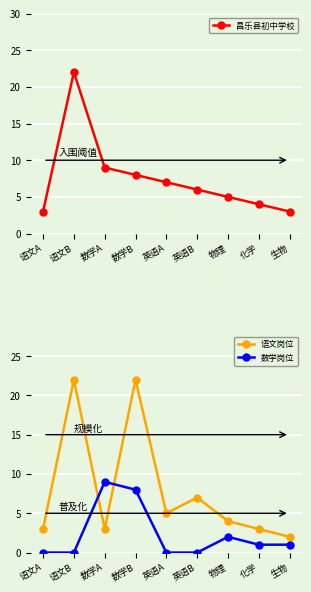

Reading left to right, extract all data points from this chart.

昌乐县初中学校: 语文A=3	语文B=22	数学A=9	数学B=8	英语A=7	英语B=6	物理=5	化学=4	生物=3
语文岗位: 语文A=3	语文B=22	数学A=3	数学B=22	英语A=5	英语B=7	物理=4	化学=3	生物=2
数学岗位: 语文A=0	语文B=0	数学A=9	数学B=8	英语A=0	英语B=0	物理=2	化学=1	生物=1